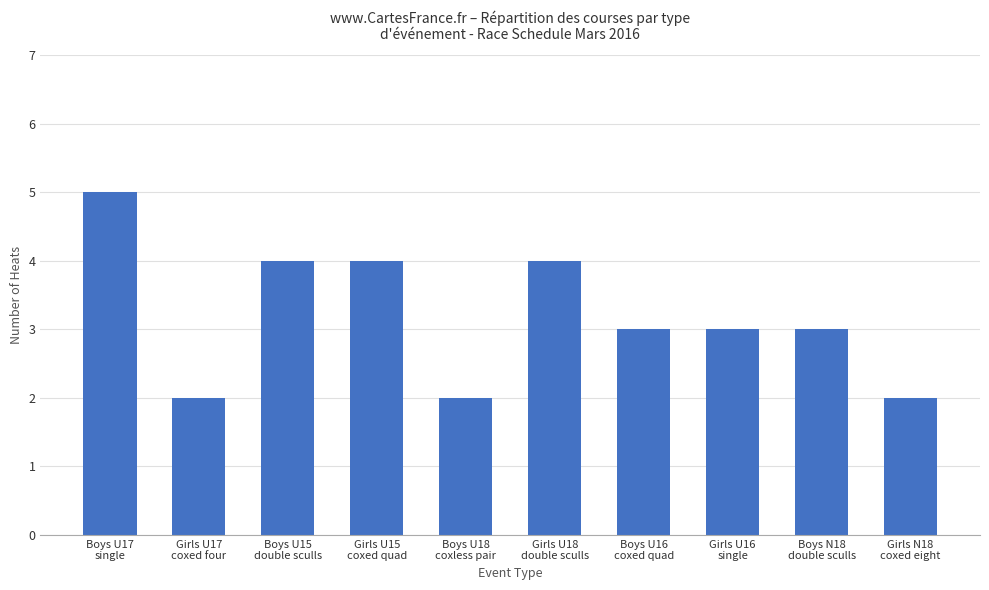

Read the value at Boys U16
coxed quad.

3